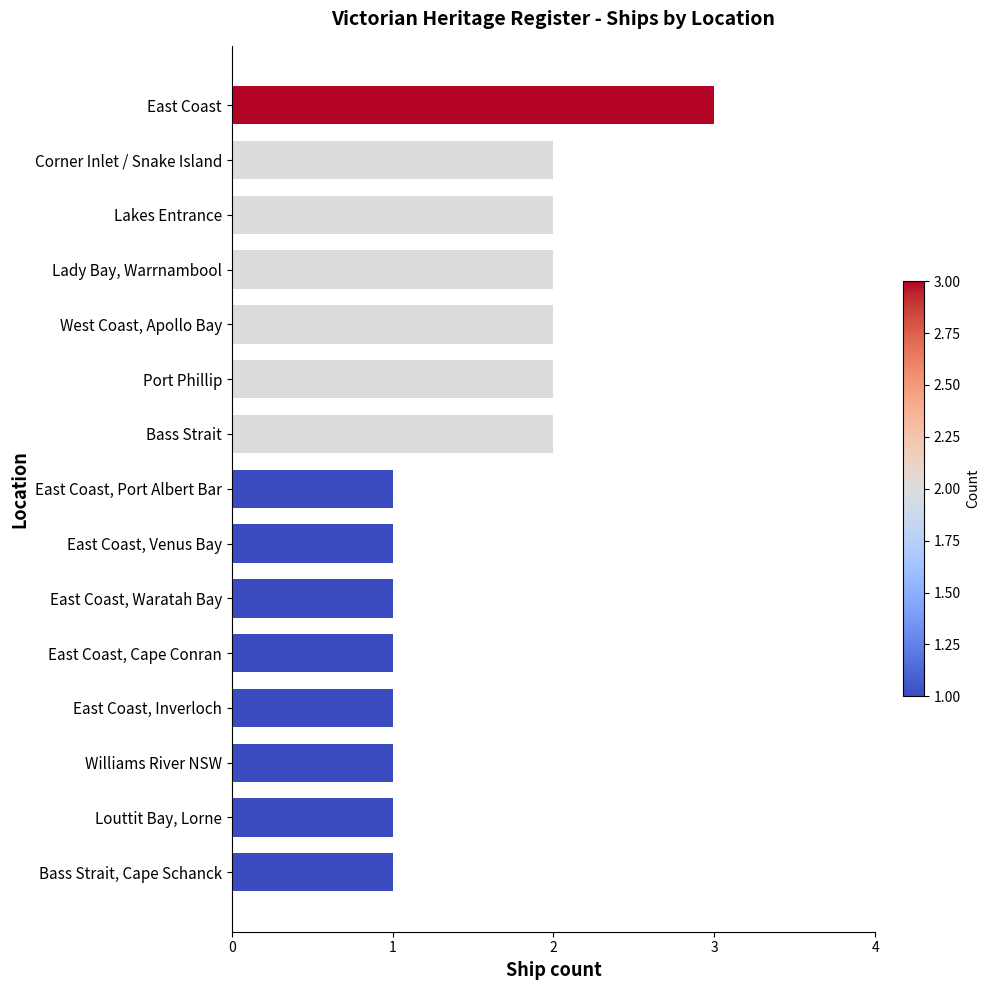

What is the sum of all values?

23